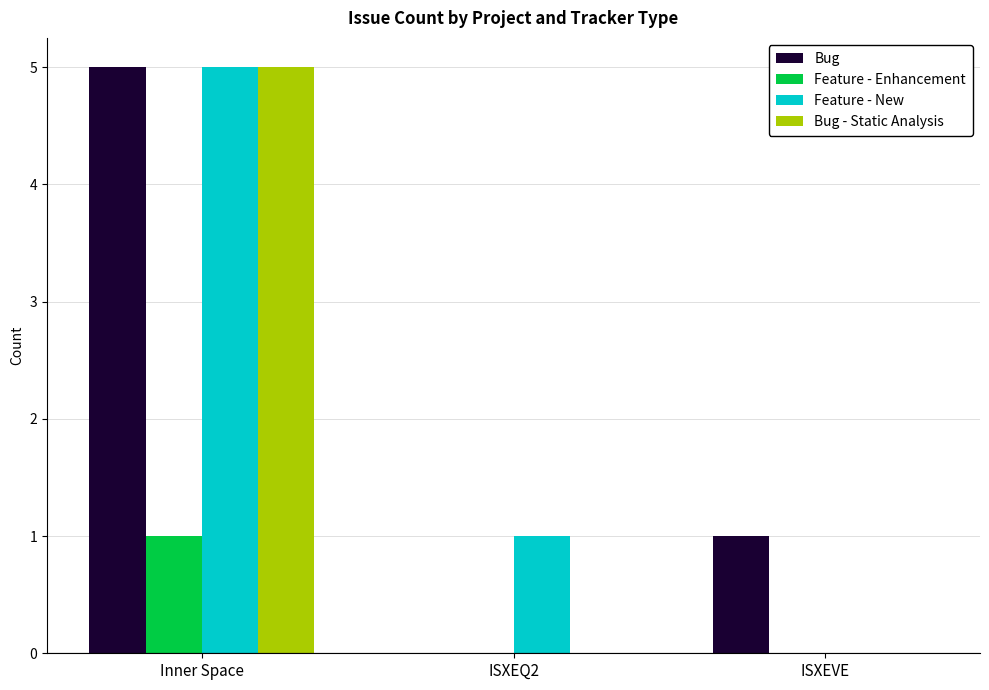

How many distinct data groups are displayed?

4